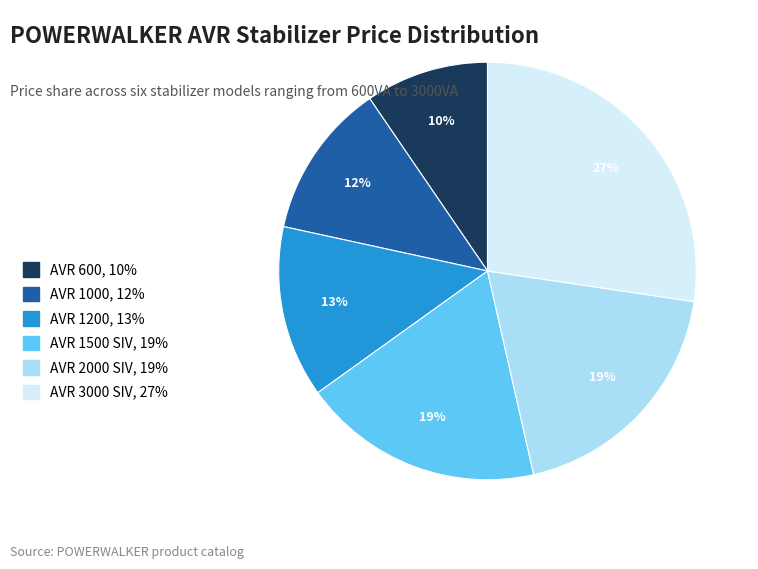

To the nearest percent, what percentage of the pie is AVR 600?

10%